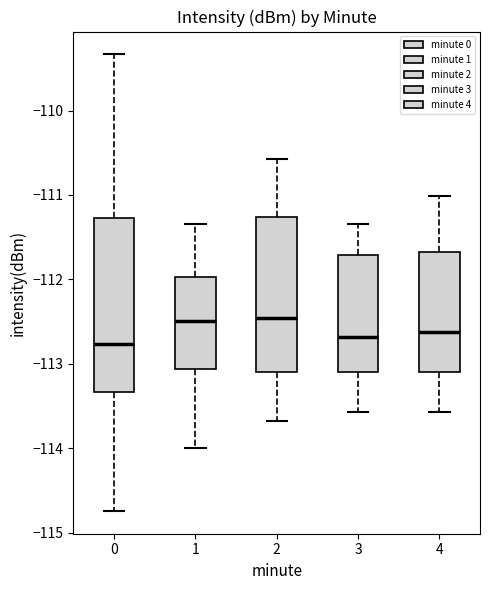

Where does the median line of the box at x = 0 sit on the y-axis? The values are not printed on the chart, so give them approximately, as read against the axis.

-112.8